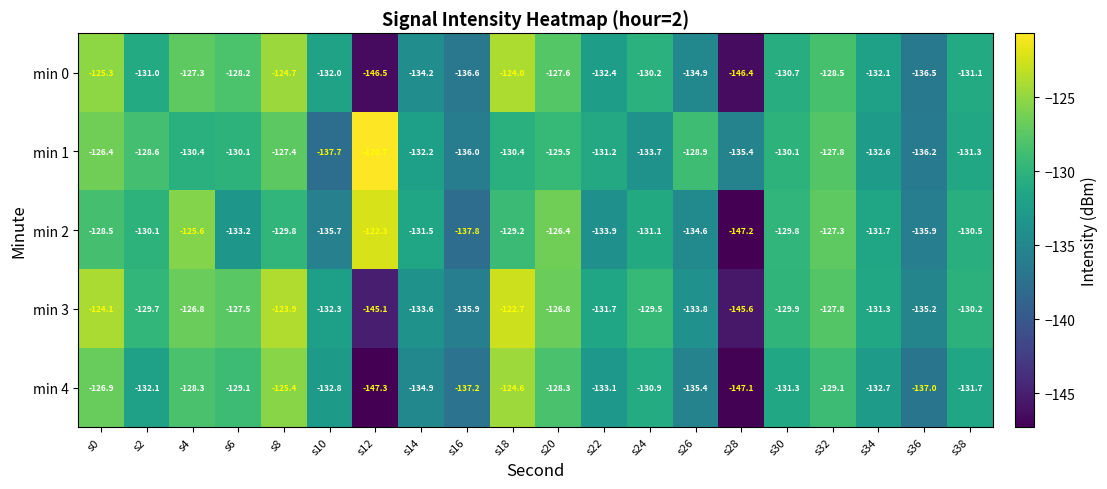

At which label does min 4 first exceed -131?

s0